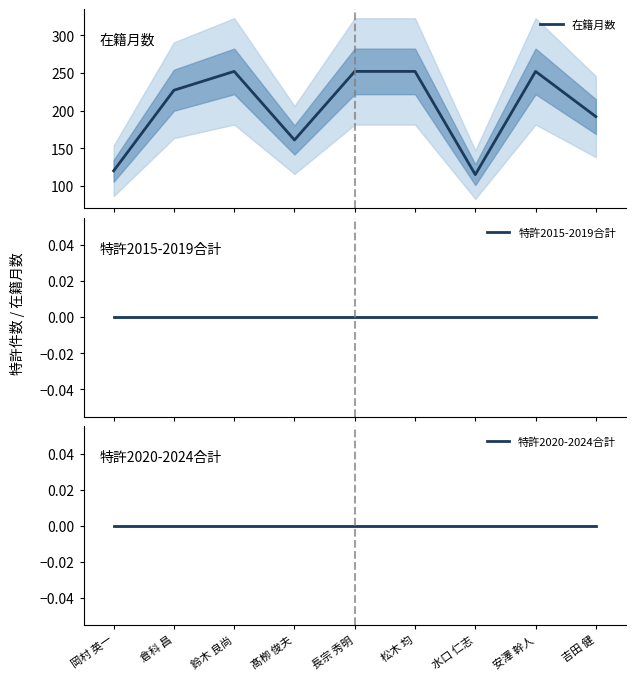

Where does the 在籍月数 series first go above 227?

鈴木 良尚